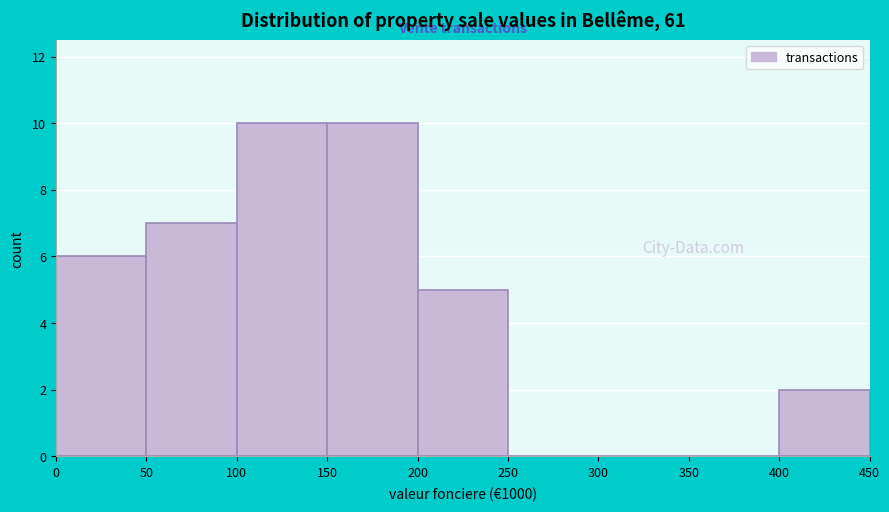

Approximately how many times larger is the value at 0 compared to 50?

0.9